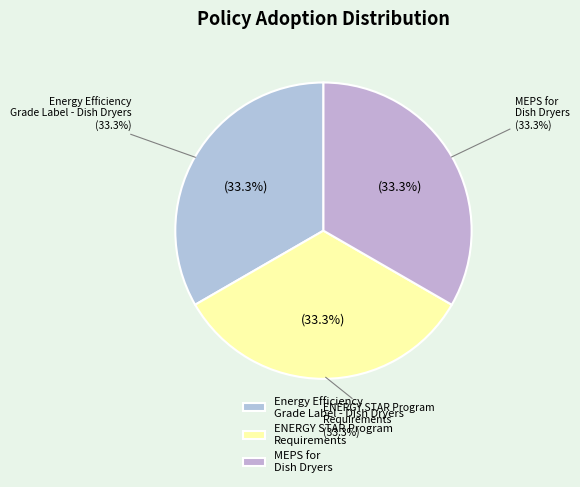

Is there a majority slice in this chart?

No